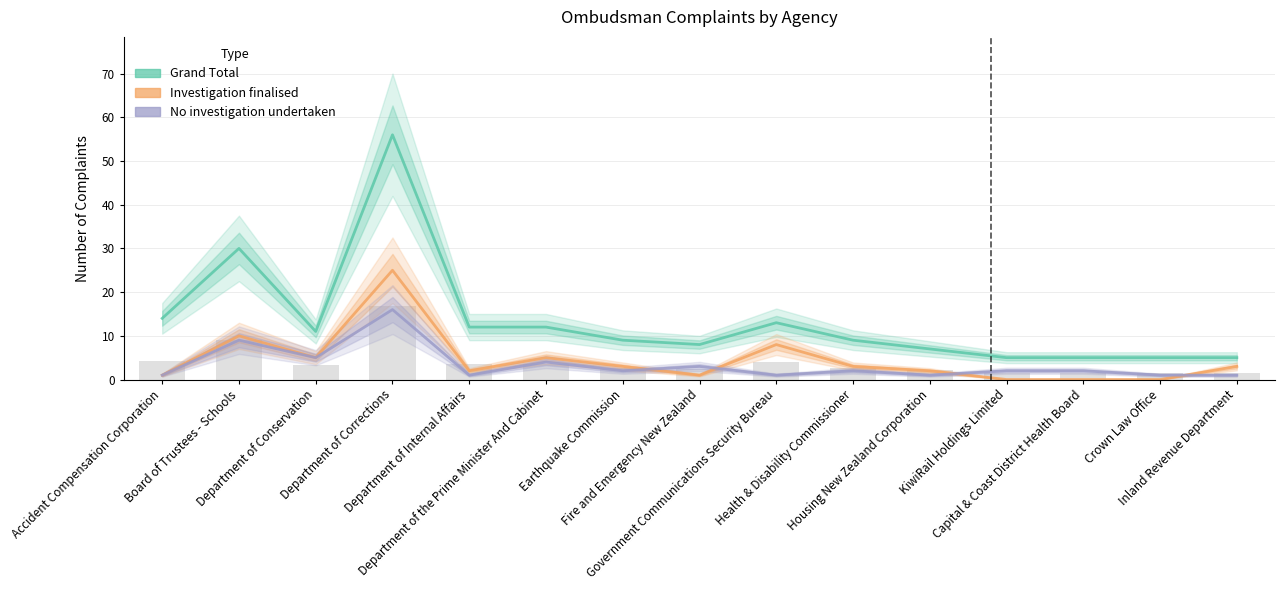

Is it true that Grand Total equals 17 at Department of the Prime Minister And Cabinet?

False